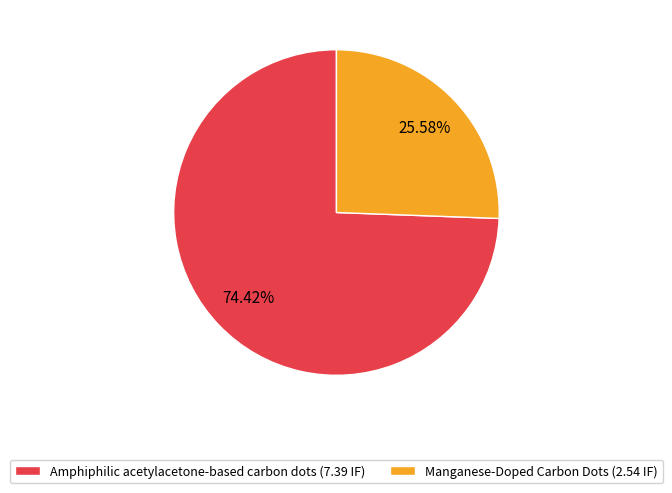

What is the largest slice in the pie chart?

Amphiphilic acetylacetone-based carbon dots